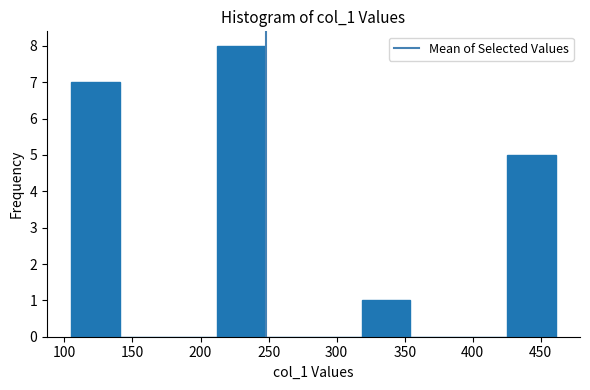

Reading left to right, list every bar in this chart as the range it spans on the x-axis followed by its height. Neither the bar edges nor the heights are printed on the chart, so give them approximately, as read against the axes.

105 to 140: 7
140 to 175: 0
175 to 210: 0
210 to 245: 8
245 to 285: 0
285 to 320: 0
320 to 355: 1
355 to 390: 0
390 to 425: 0
425 to 460: 5